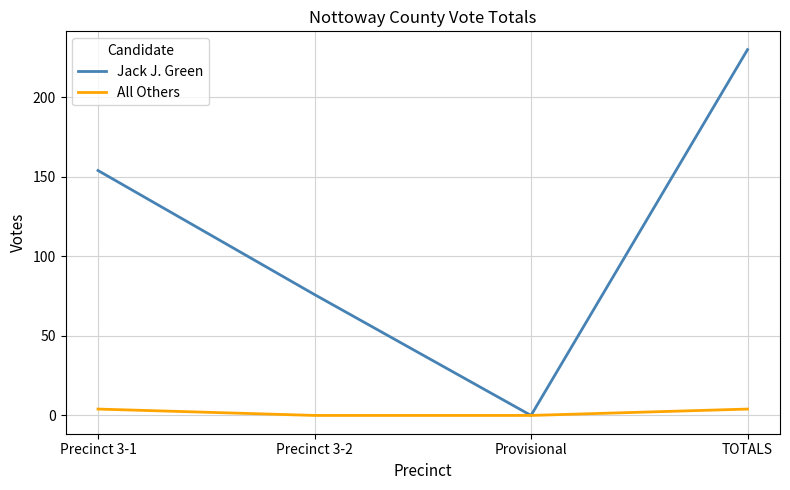

How many lines are shown in the chart?

2